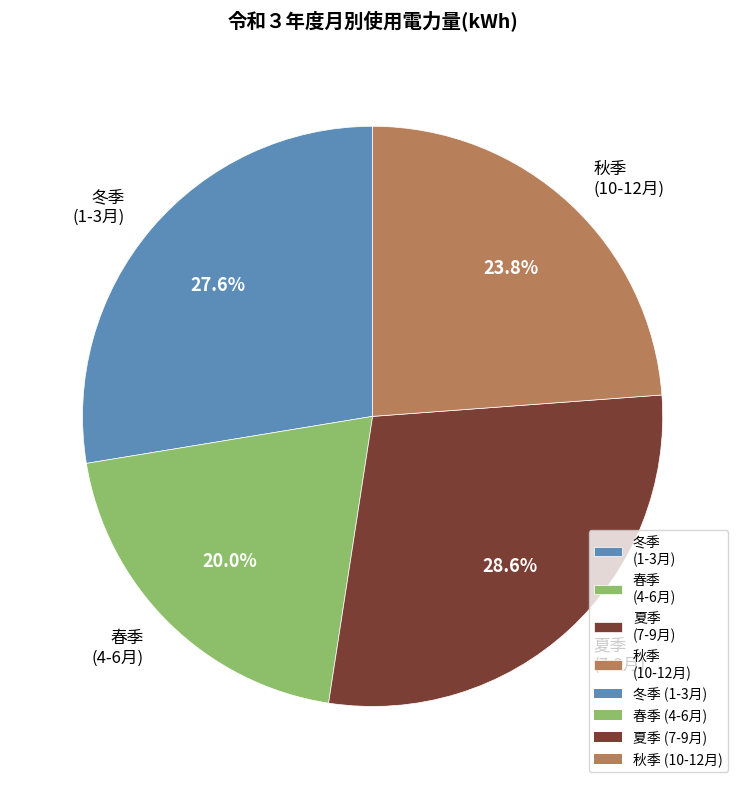

Is the sum of 秋季 (10-12月) and 春季 (4-6月) greater than half?

No